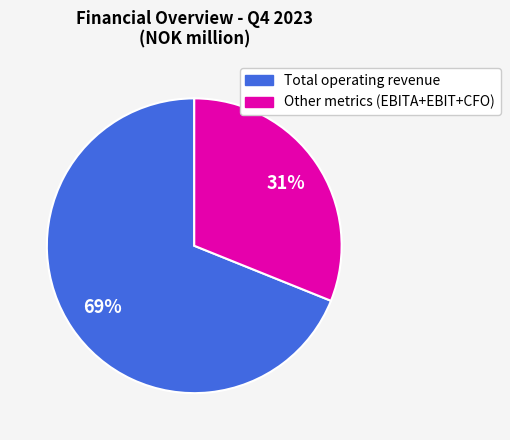

To the nearest percent, what is the difference between the largest and smallest slice percentages?

38%